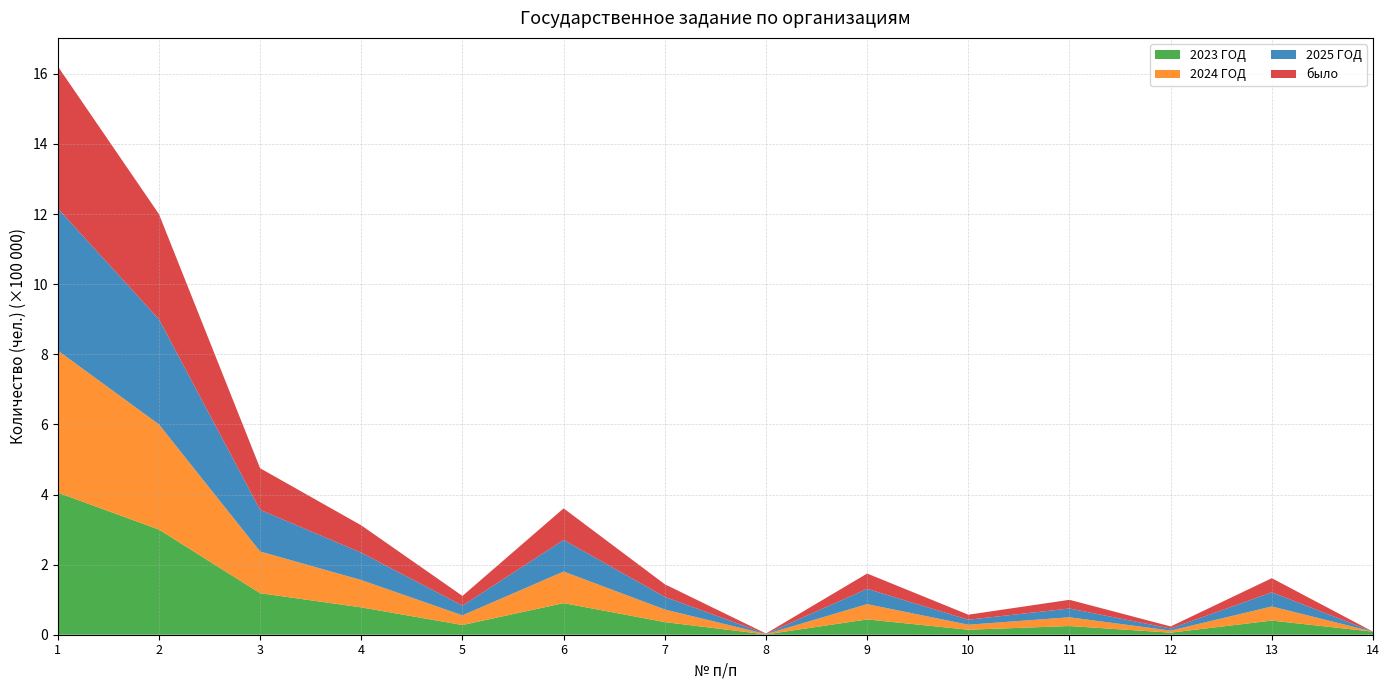

Reading left to right, what are all the values shown in this chart?

2023 ГОД: 1=405402	2=300000	3=118476	4=78000	5=27670	6=90125	7=36000	8=864	9=43645	10=14280	11=24800	12=5912	13=40320	14=8730
2024 ГОД: 1=405402	2=300000	3=119000	4=78000	5=27670	6=90125	7=36000	8=864	9=43645	10=14280	11=25000	12=5912	13=40320	14=0
2025 ГОД: 1=405402	2=300000	3=119000	4=78000	5=27670	6=90125	7=36000	8=864	9=43645	10=14280	11=25000	12=5912	13=40320	14=0
было: 1=405402	2=300000	3=118476	4=78000	5=27670	6=90125	7=36000	8=864	9=43645	10=14280	11=24800	12=5912	13=40320	14=0